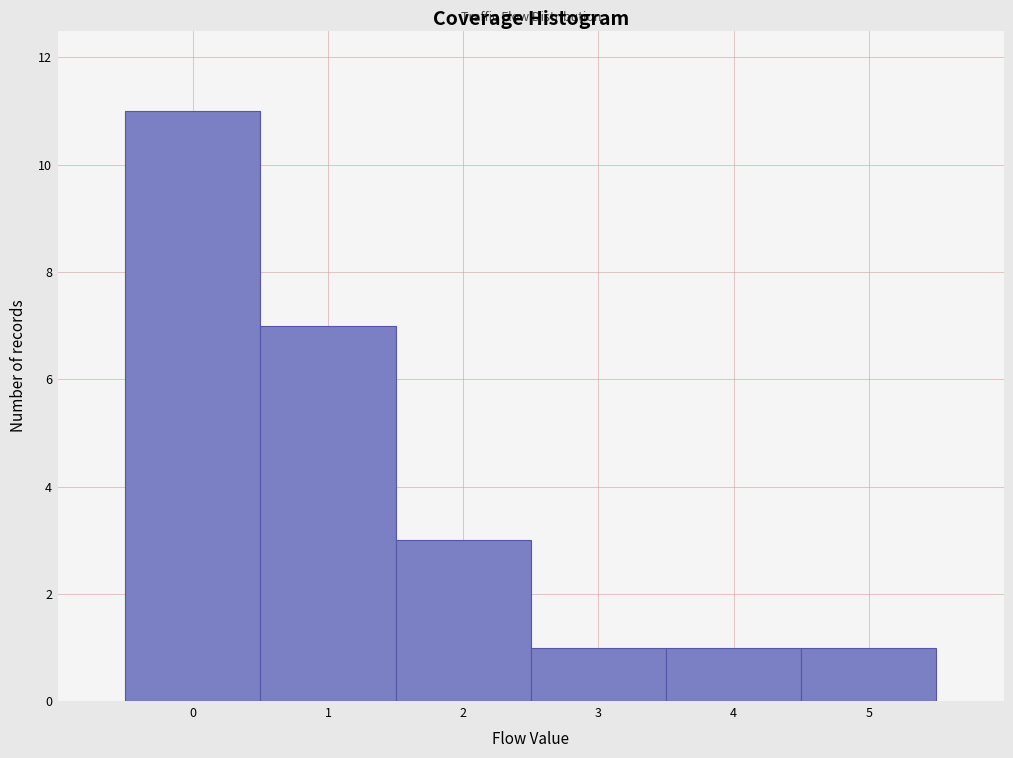

Reading left to right, list all the values displayed in this chart.

11	7	3	1	1	1